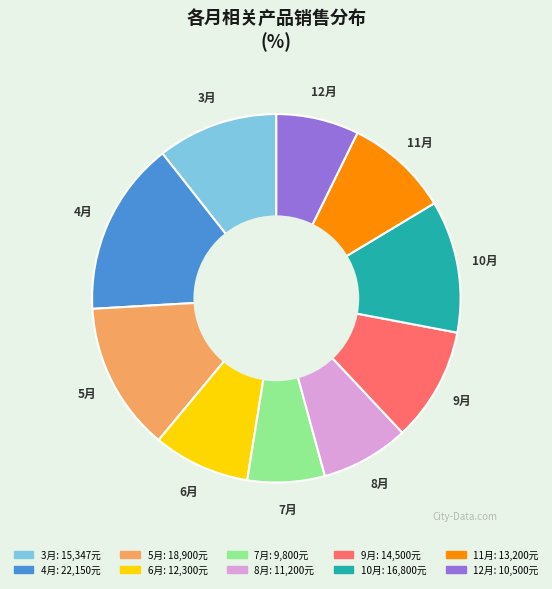

Does any single category account for the majority?

No